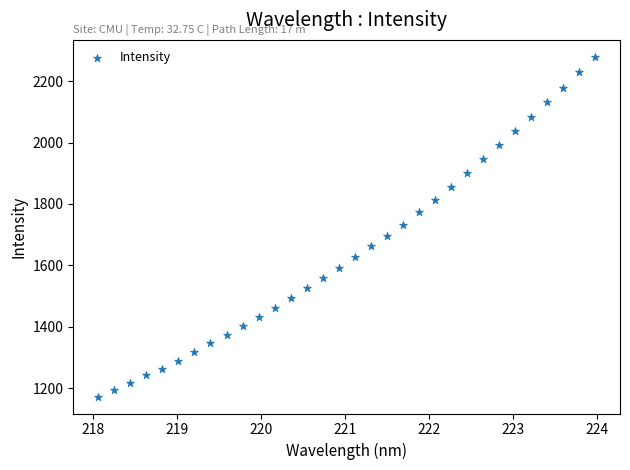

What is the range of X values (max minus min)?

5.9